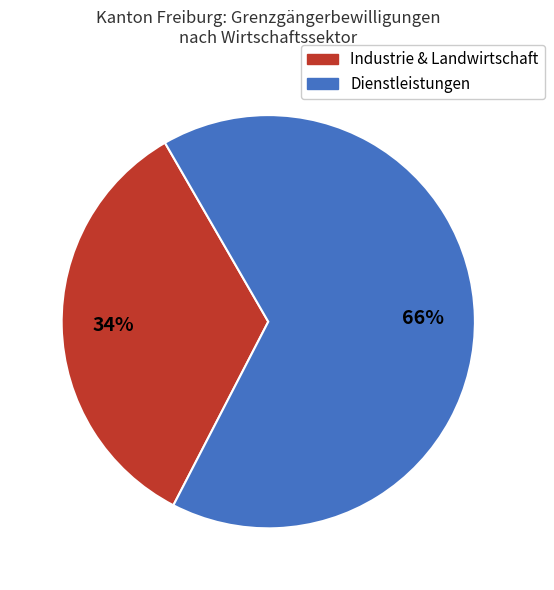

Is there any slice that represents more than half of the pie?

Yes